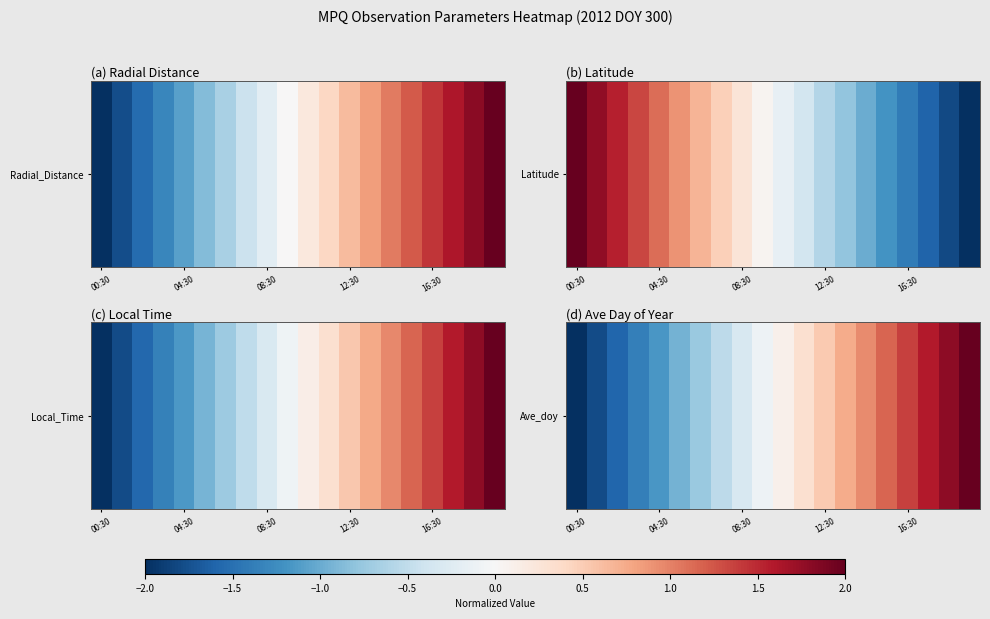

The value at 12:30 is 0.7. True or false?

False